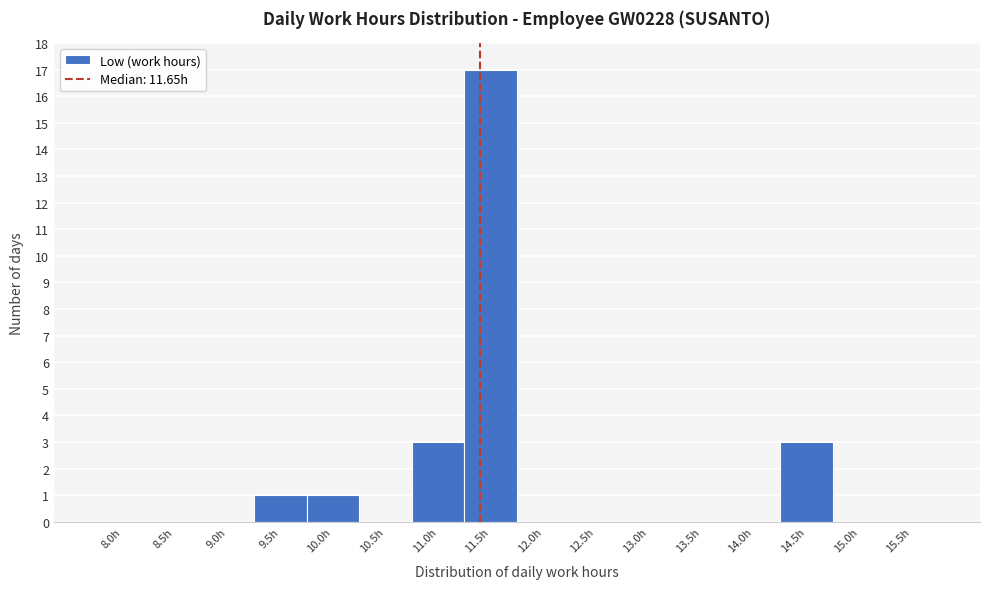

Reading right to left, extract all data points from this chart.

15.5h=0	15.0h=0	14.5h=3	14.0h=0	13.5h=0	13.0h=0	12.5h=0	12.0h=0	11.5h=17	11.0h=3	10.5h=0	10.0h=1	9.5h=1	9.0h=0	8.5h=0	8.0h=0